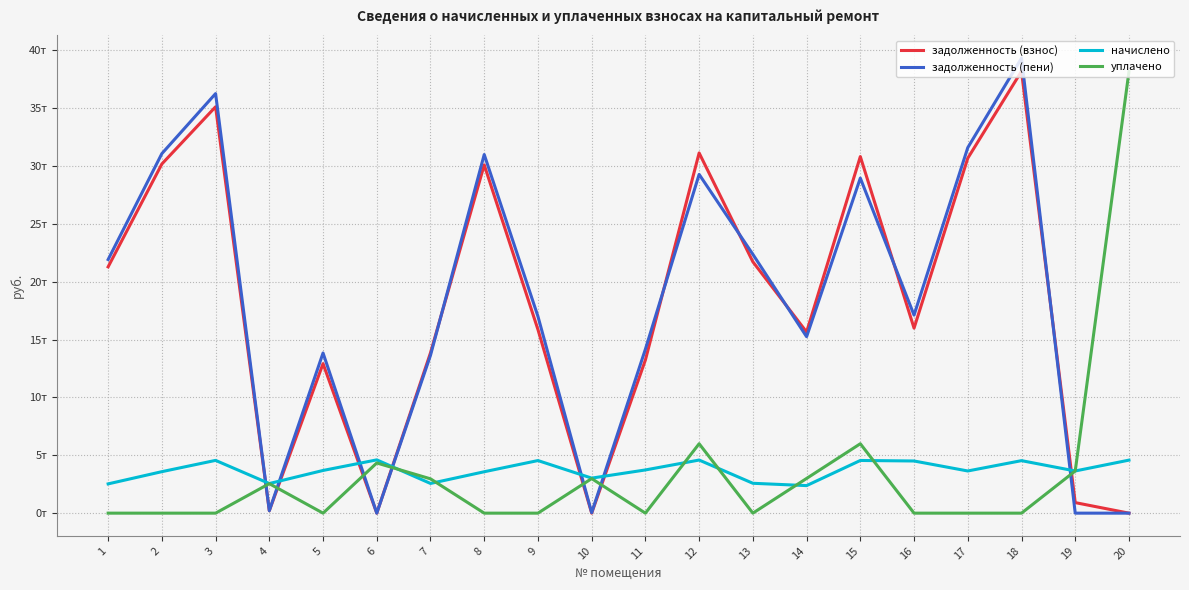

True or false: задолженность (пени) has a value of 58.4 at 10.

False